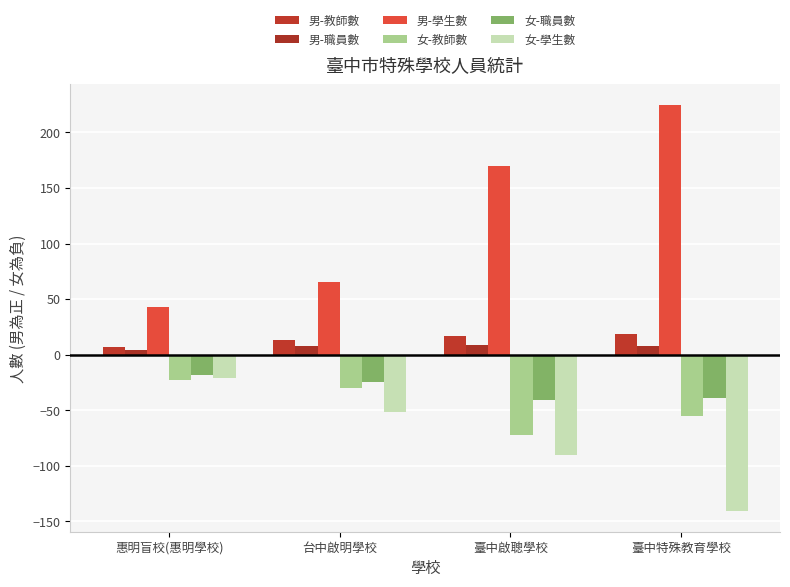

The 女-學生數 series shows -51 at 臺中啟聰學校. True or false?

False